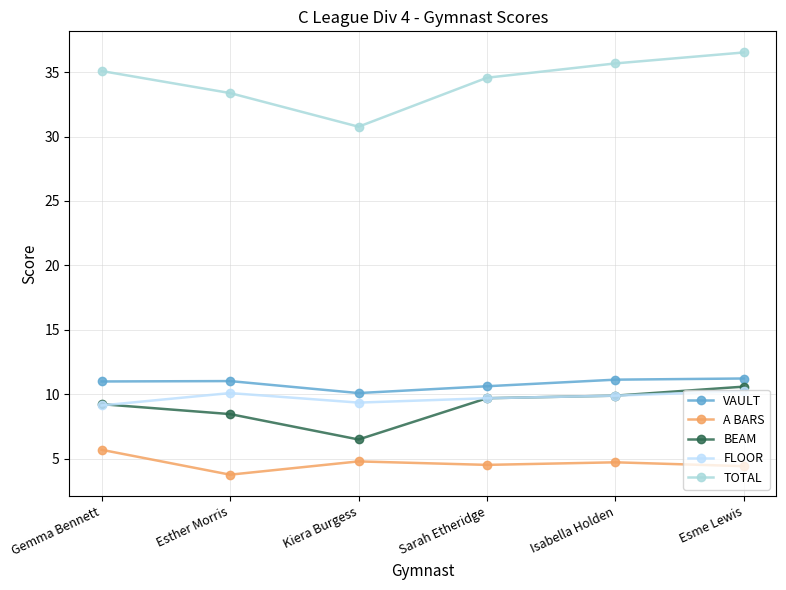

True or false: TOTAL and A BARS cross at least once.

False